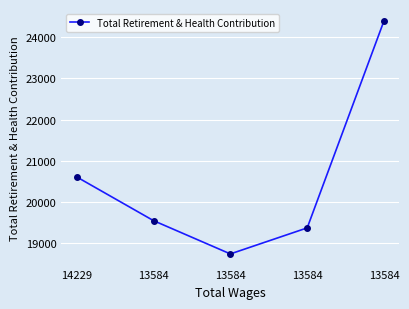

The chart shows a value of 19373 at 13584. True or false?

True